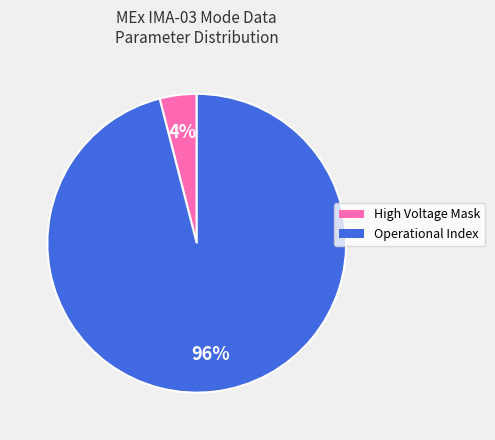

Does any single category account for the majority?

Yes